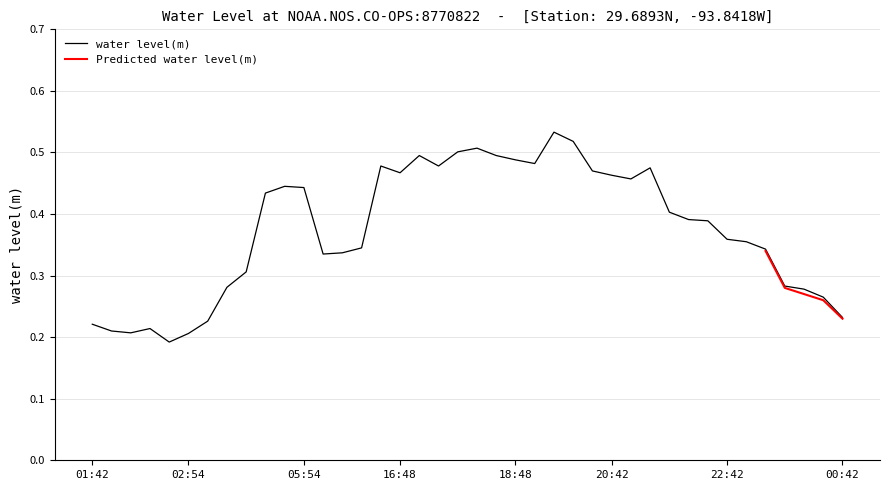

Count the values in the range 0 to 1.

40